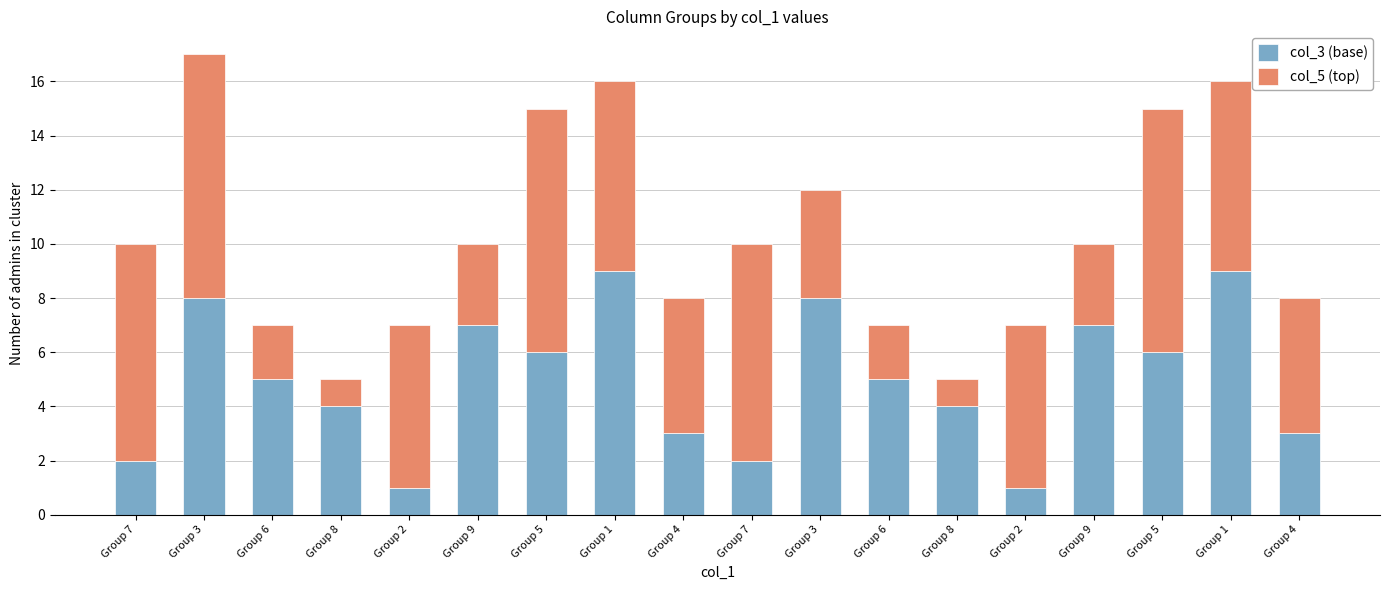

Count the number of data series in this chart.

2